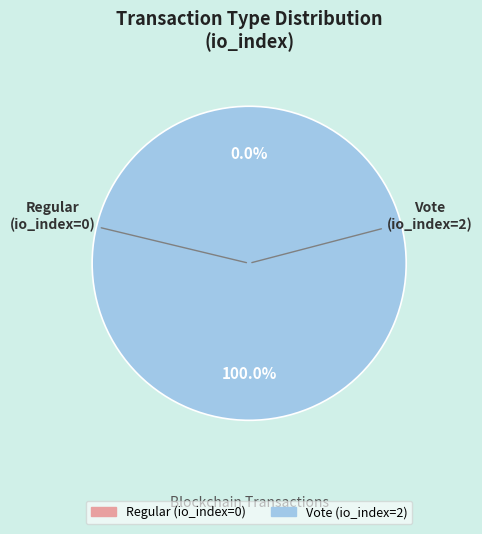

Is there any slice that represents more than half of the pie?

Yes